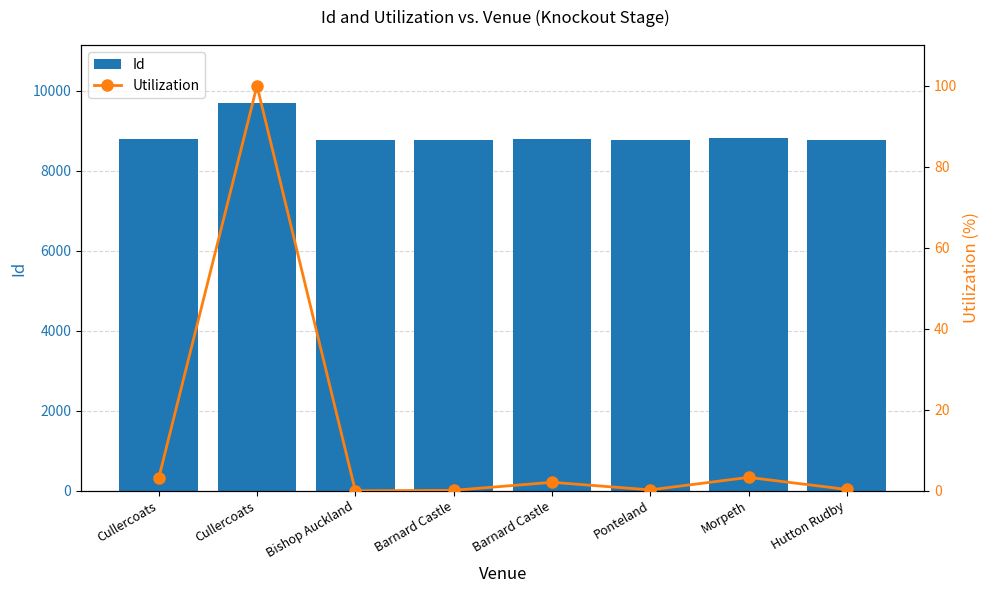

What is the sum of the Id values at Cullercoats and Bishop Auckland?

17580.0